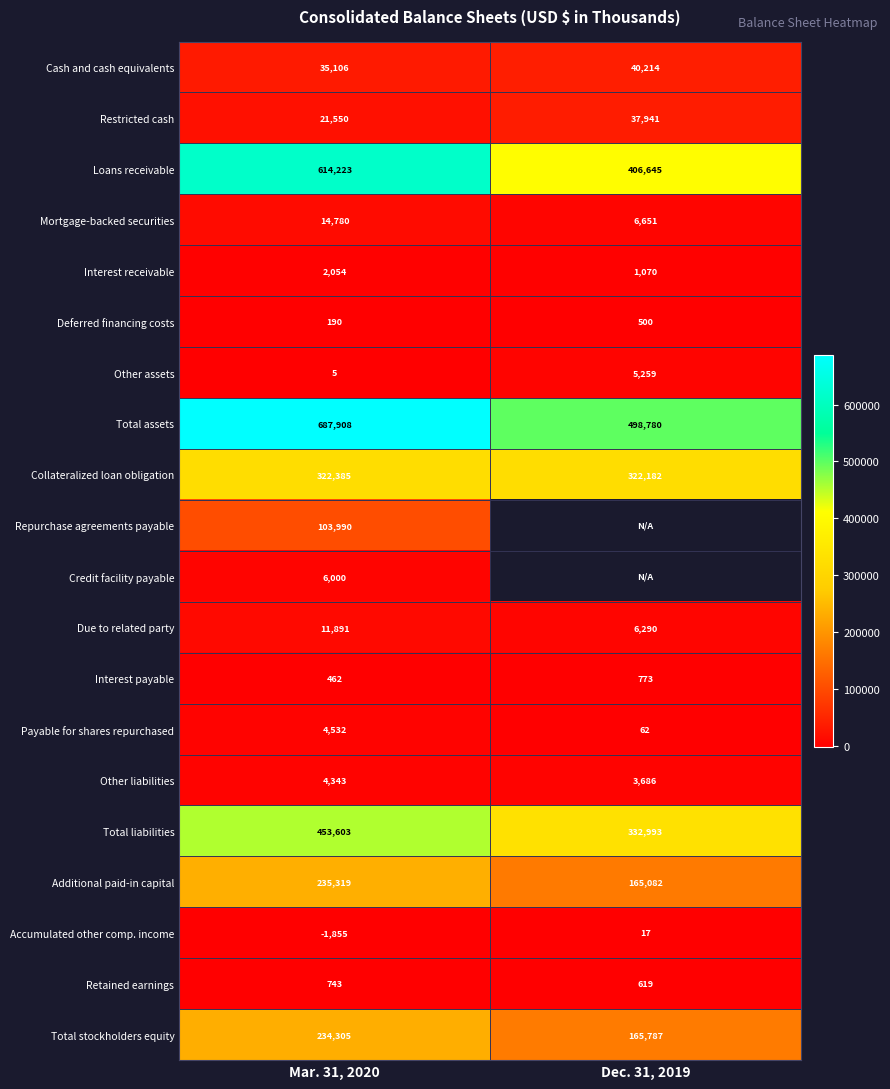

At which label does Deferred financing costs reach its peak?

Dec. 31, 2019